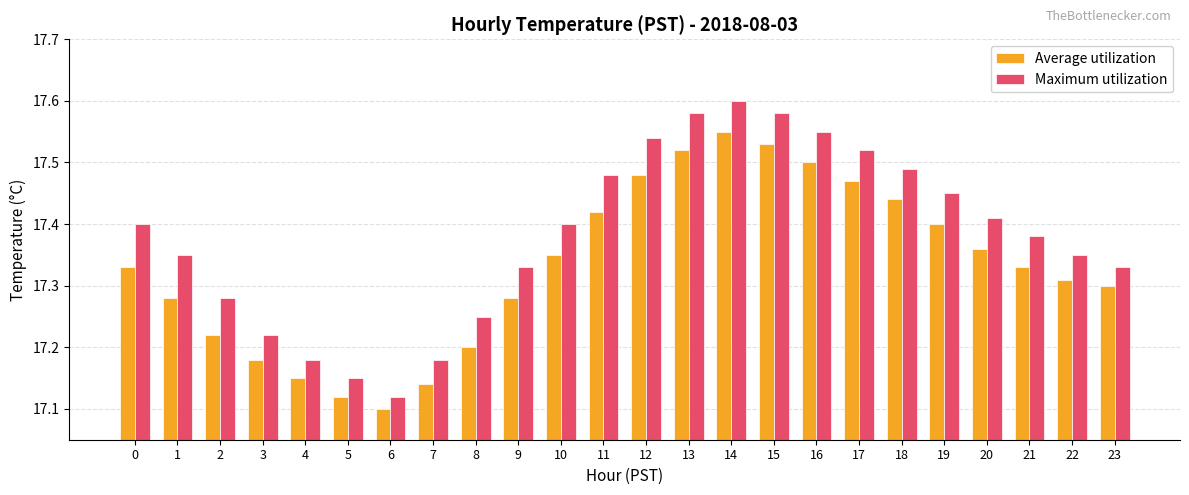

Count the Maximum utilization values in the range 17 to 18.

24